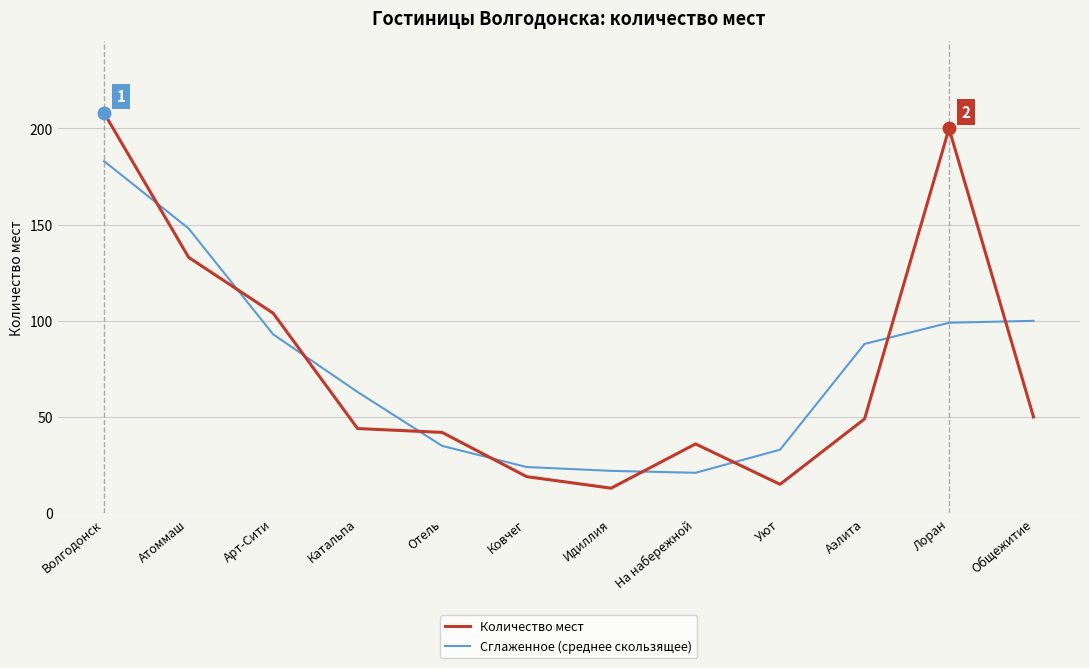

Rank the series by their maximum value, from lowest to highest.

Сглаженное (среднее скользящее), Количество мест